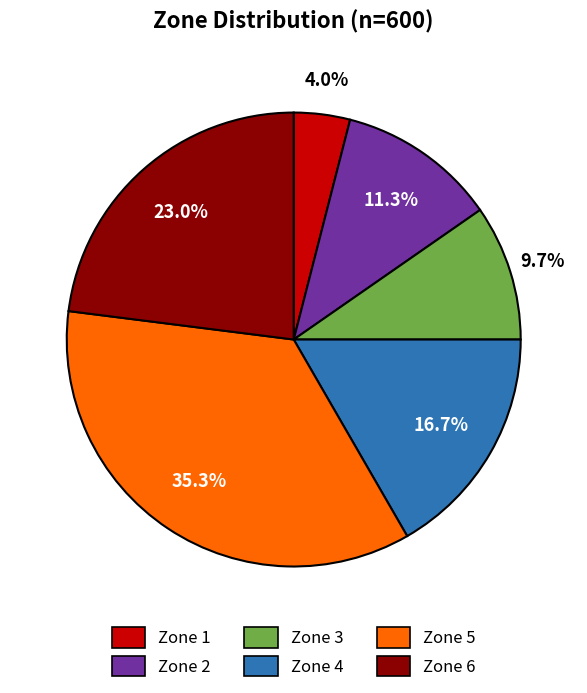

True or false: Zone 5 accounts for 46% of the total.

False